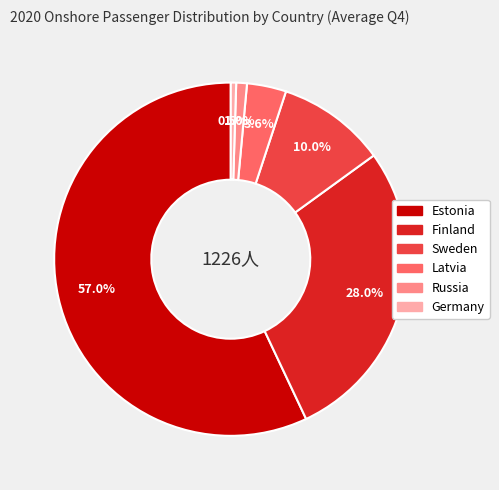

Between Russia and Finland, which is larger?

Finland